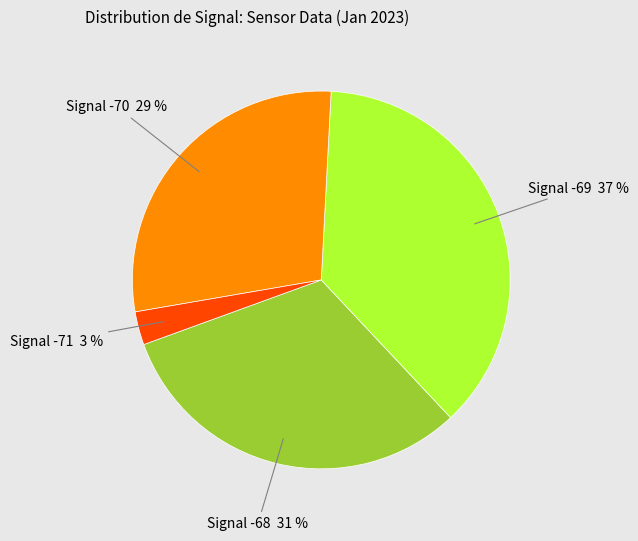

To the nearest percent, what is the average slice percentage?

25%